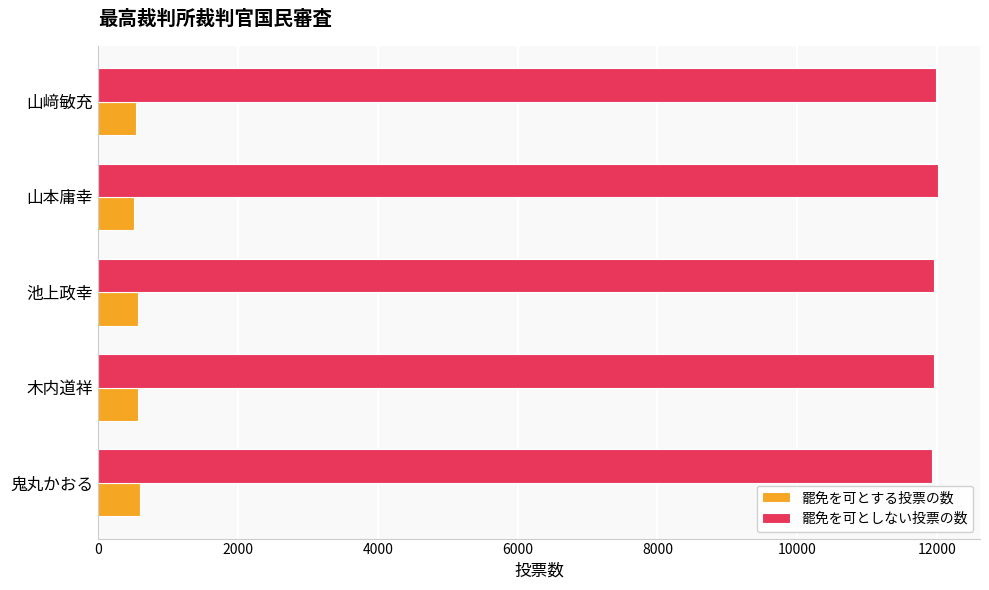

Is it true that 罷免を可としない投票の数 equals 3316 at 鬼丸かおる?

False